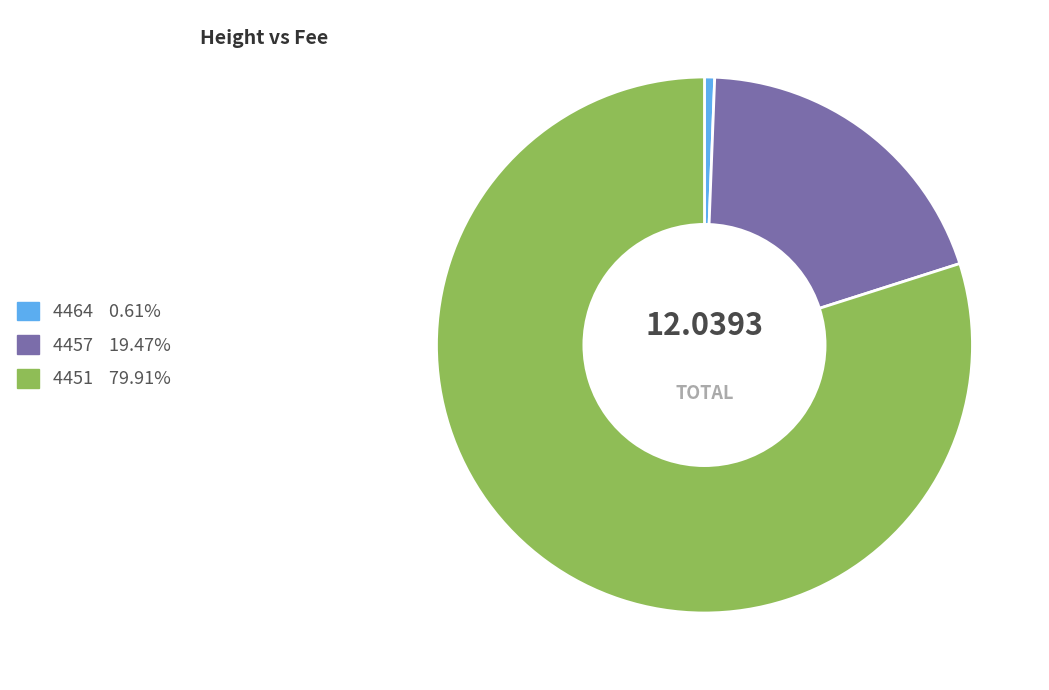

Is it true that 4464 is 11% of the pie?

False